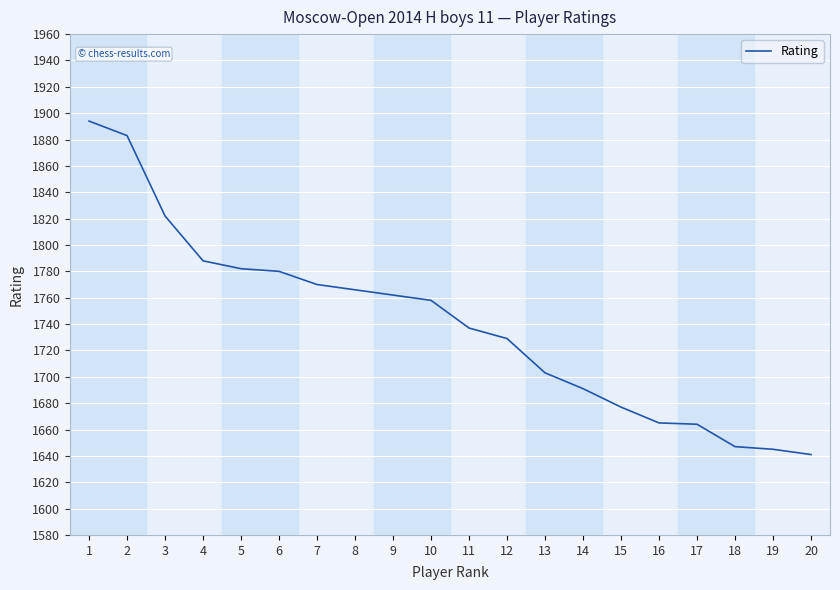

Is it true that the value at 1 is 2994?

False